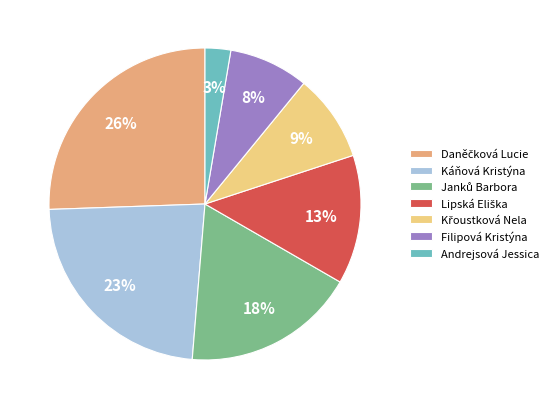

To the nearest percent, what portion does Filipová Kristýna represent?

8%